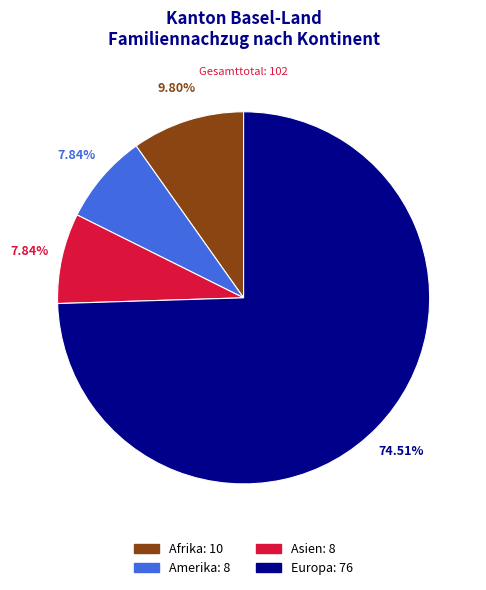

Which category has the biggest portion of the pie?

Europa